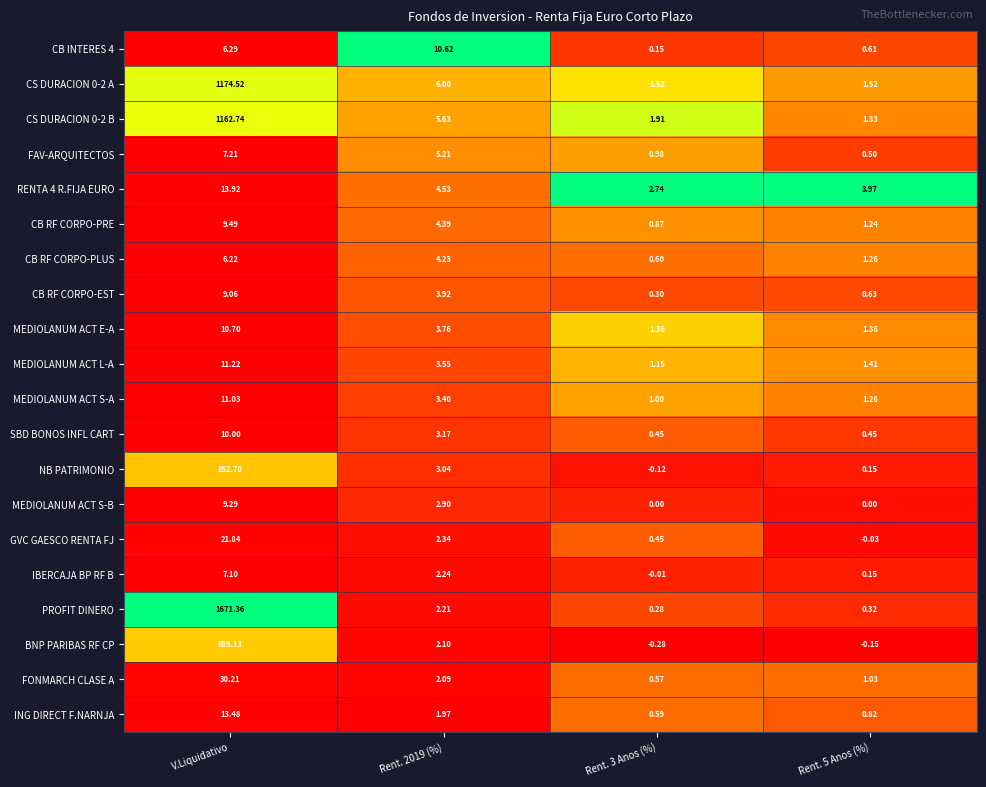

Is the value of SBD BONOS INFL CART at Rent. 2019 (%) greater than the value of CB RF CORPO-PRE at Rent. 5 Anos (%)?

Yes